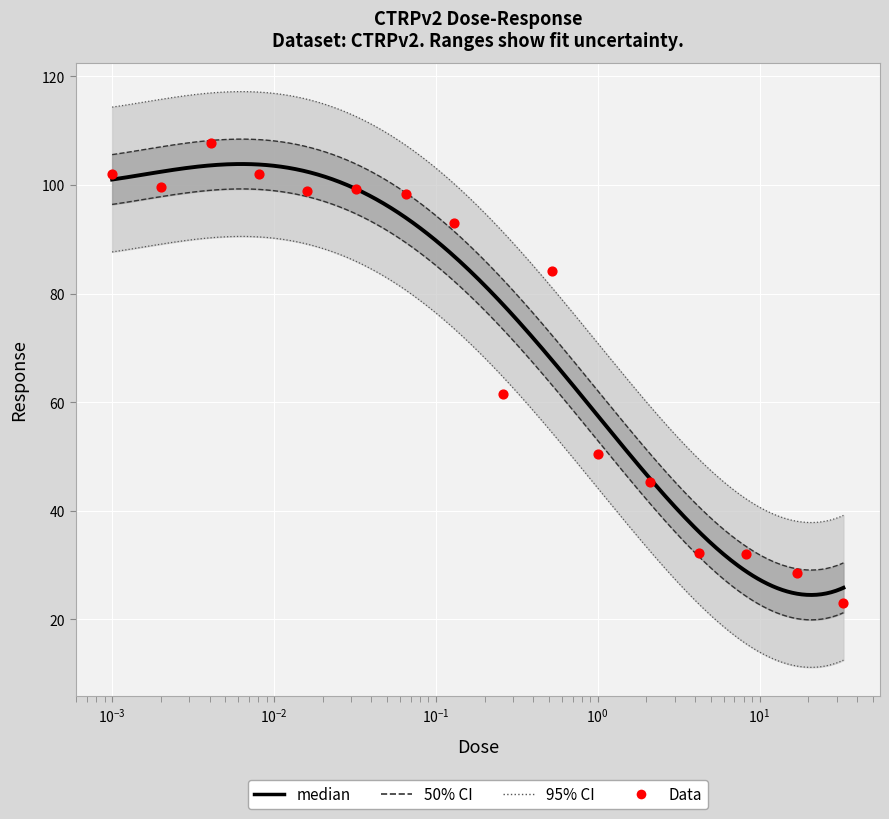

What is the change in value from 0.065 to 1.0?

-48.0